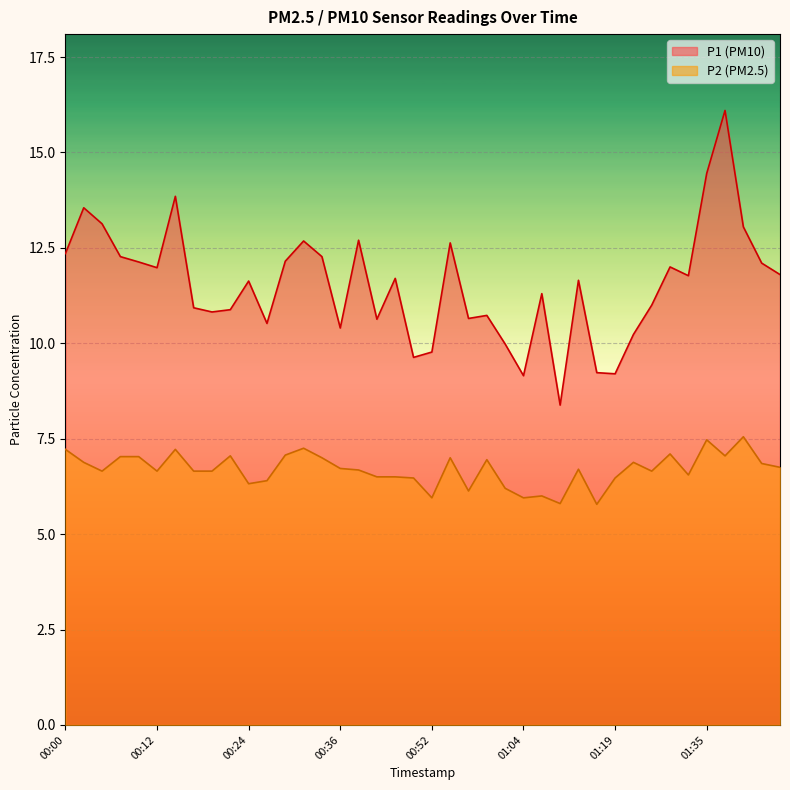

Rank the series at 00:22 from lowest to highest value.

P2, P1